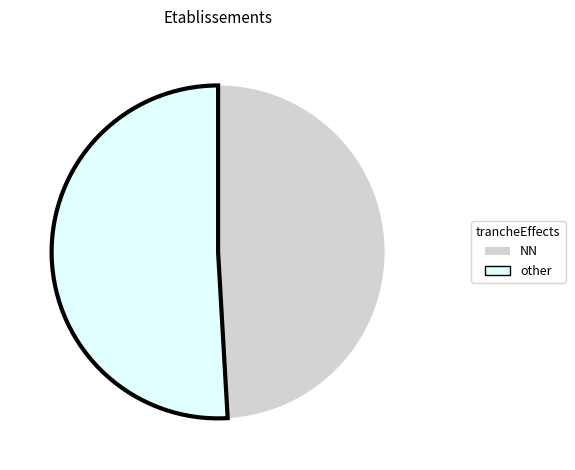

Is there any slice that represents more than half of the pie?

Yes